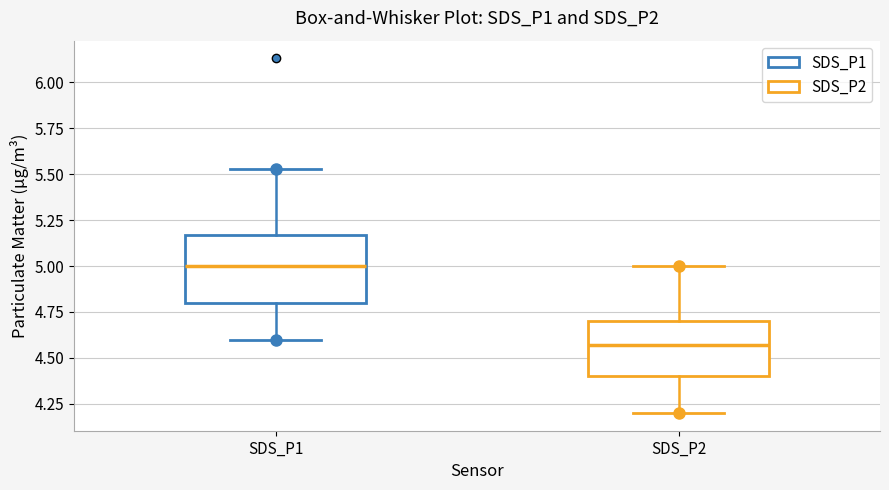

Reading left to right, read every box against the y-axis: the position of its median line, the range the box covers, and the ends of its whiskers. The values are not printed on the chart, so give them approximately, as read against the axis.

SDS_P1: median 5.00, box 4.80 to 5.15, whiskers 4.60 to 5.55
SDS_P2: median 4.55, box 4.40 to 4.70, whiskers 4.20 to 5.00